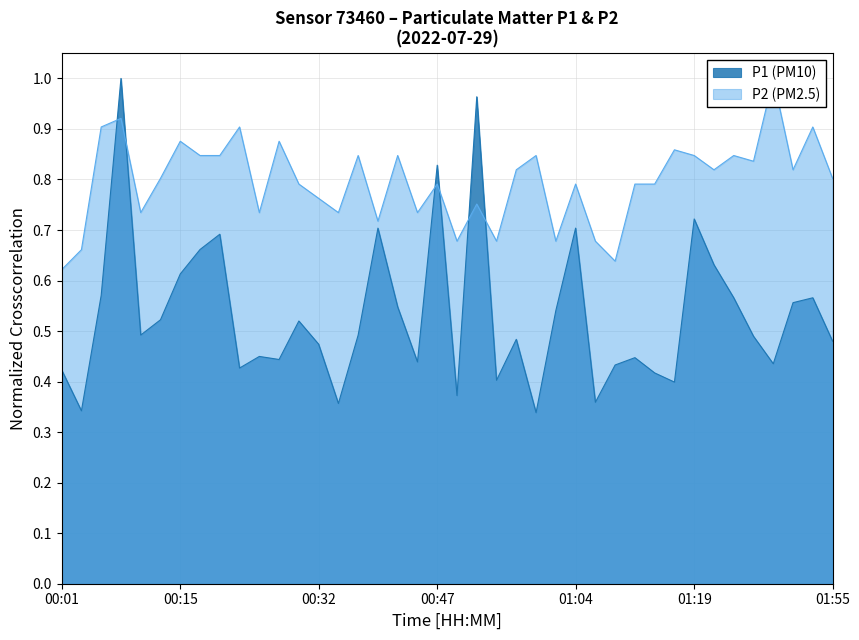

Reading right to left, list all the values displayed in this chart.

P1: 0.5	0.6	0.6	0.4	0.5	0.6	0.6	0.7	0.4	0.4	0.4	0.4	0.4	0.7	0.5	0.3	0.5	0.4	1.0	0.4	0.8	0.4	0.5	0.7	0.5	0.4	0.5	0.5	0.4	0.4	0.4	0.7	0.7	0.6	0.5	0.5	1.0	0.6	0.3	0.4
P2: 0.8	0.9	0.8	1.0	0.8	0.8	0.8	0.8	0.9	0.8	0.8	0.6	0.7	0.8	0.7	0.8	0.8	0.7	0.8	0.7	0.8	0.7	0.8	0.7	0.8	0.7	0.8	0.8	0.9	0.7	0.9	0.8	0.8	0.9	0.8	0.7	0.9	0.9	0.7	0.6